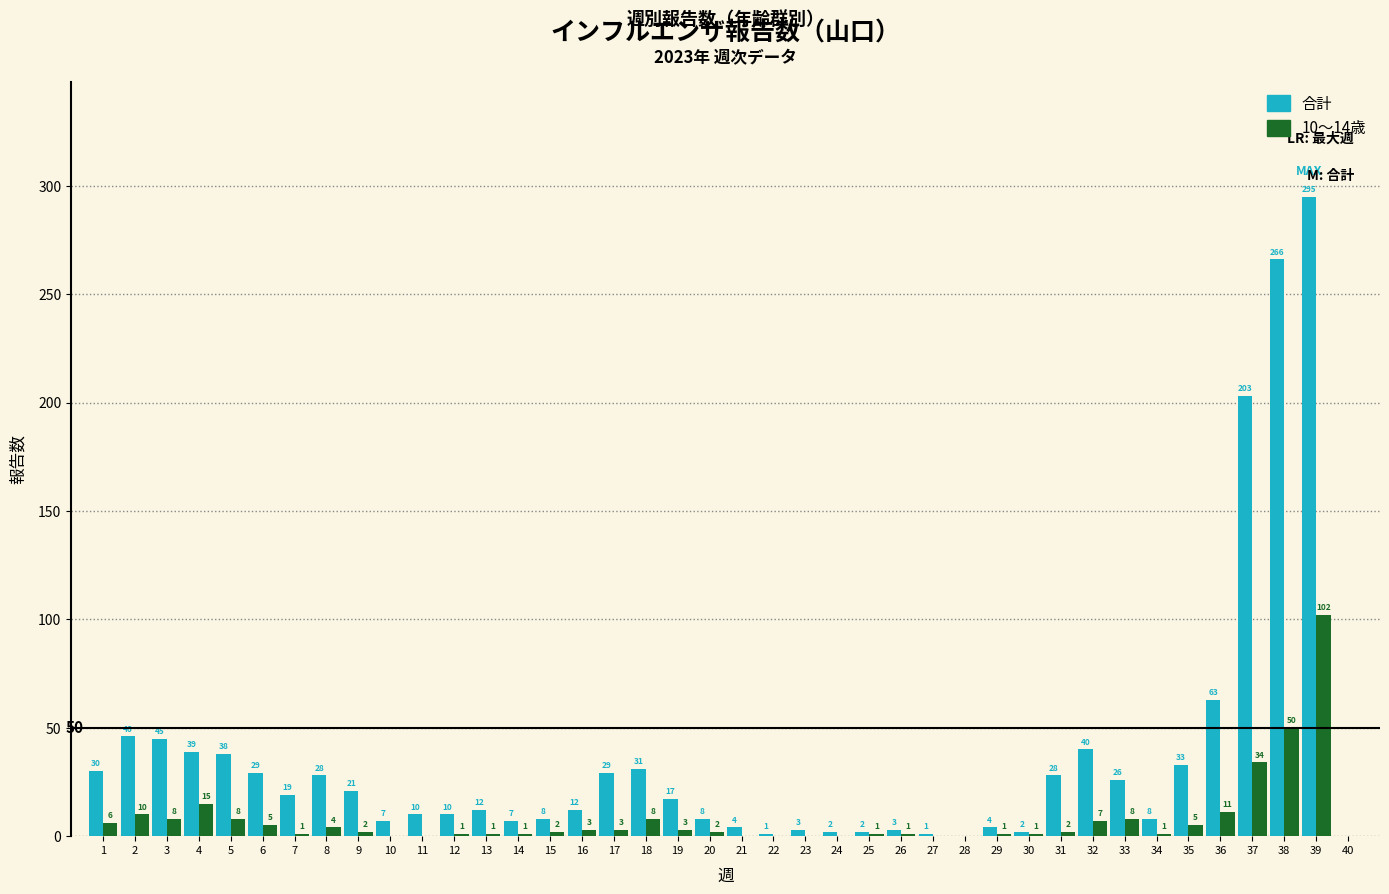

The value of 10～14歳 at 39 is 102. True or false?

True